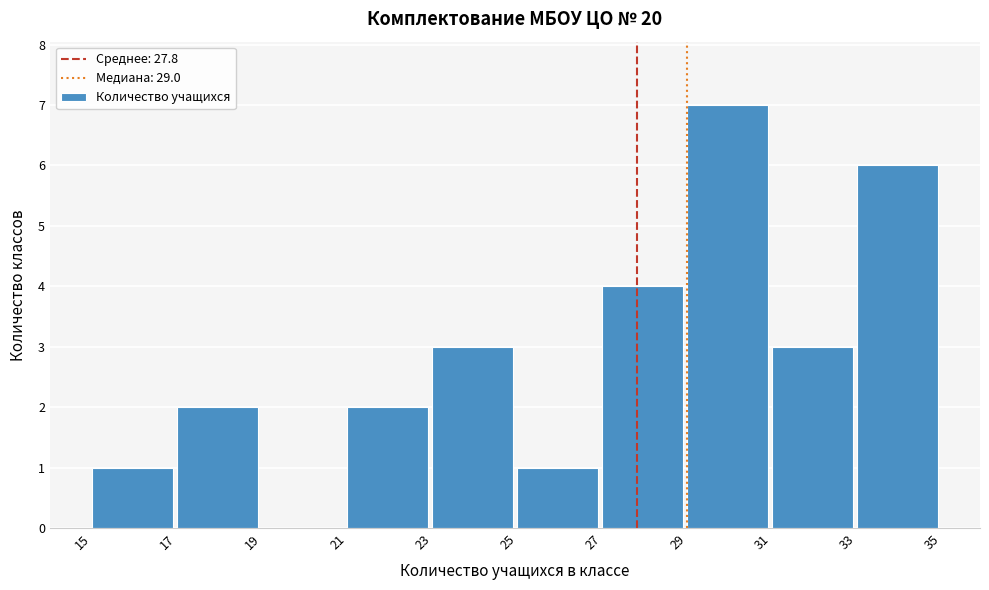

Reading left to right, transcribe this chart: for each bar, give the range it covers on the x-axis and its height. The values are not printed on the chart, so give them approximately, as read against the axis.

15 to 17: 1
17 to 19: 2
19 to 21: 0
21 to 23: 2
23 to 25: 3
25 to 27: 1
27 to 29: 4
29 to 31: 7
31 to 33: 3
33 to 35: 6